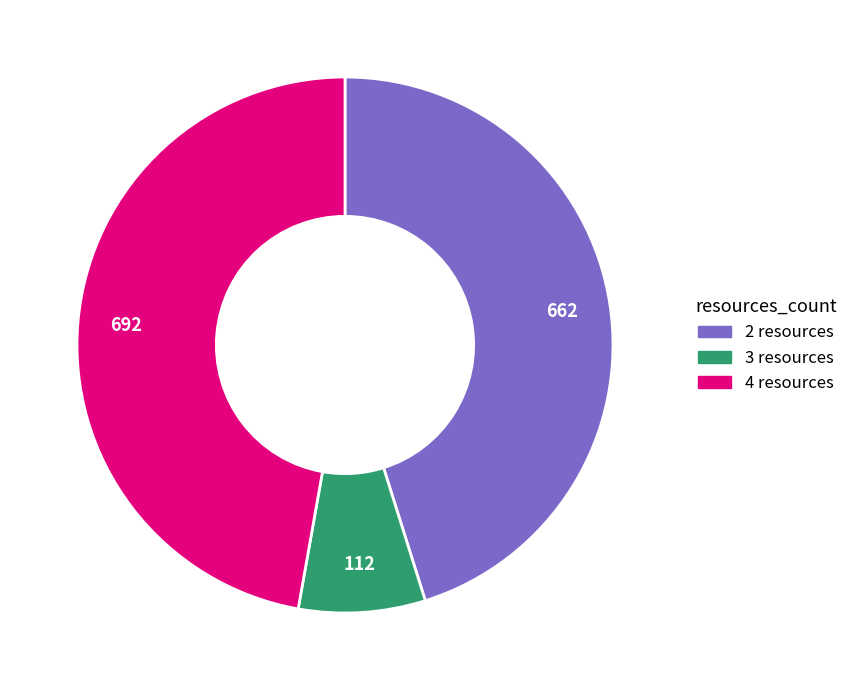

Is there any slice that represents more than half of the pie?

No